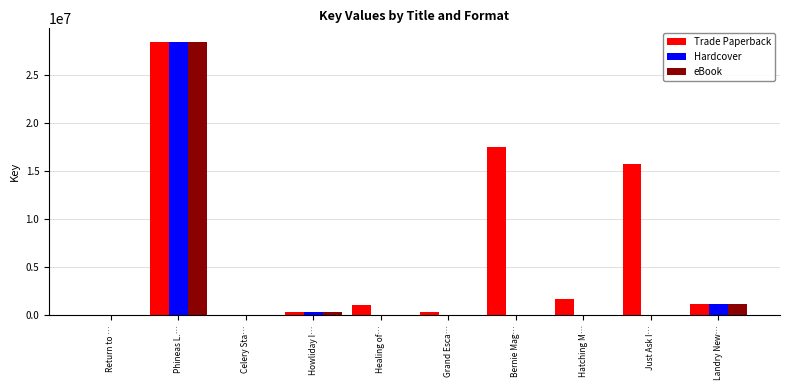

The Hardcover series shows 16012648 at Healing of…. True or false?

False